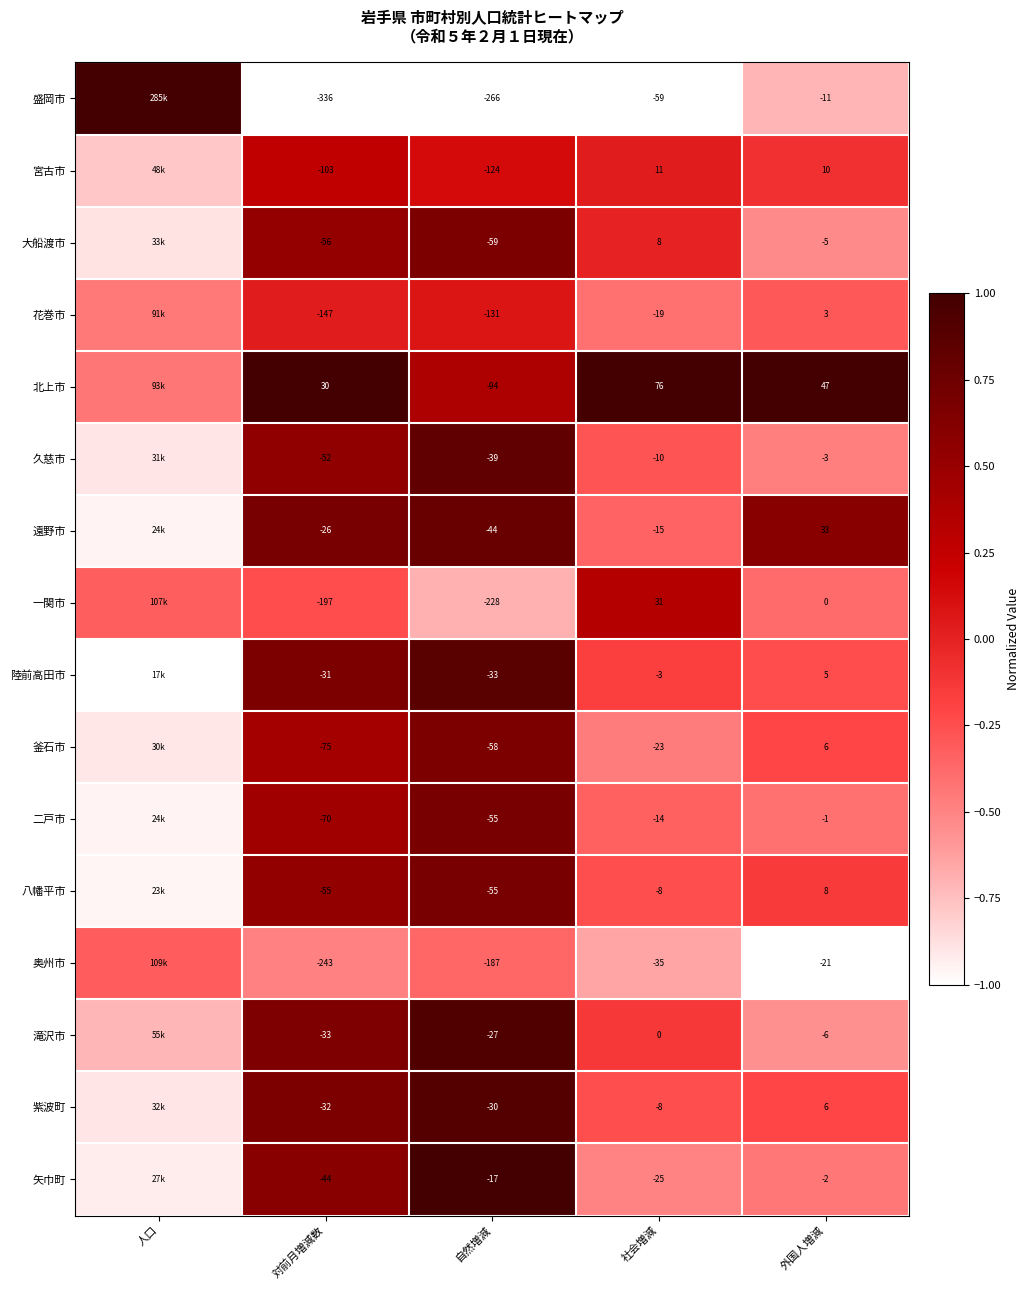

Between 対前月増減数 and 社会増減, which series saw the biggest shift?

盛岡市